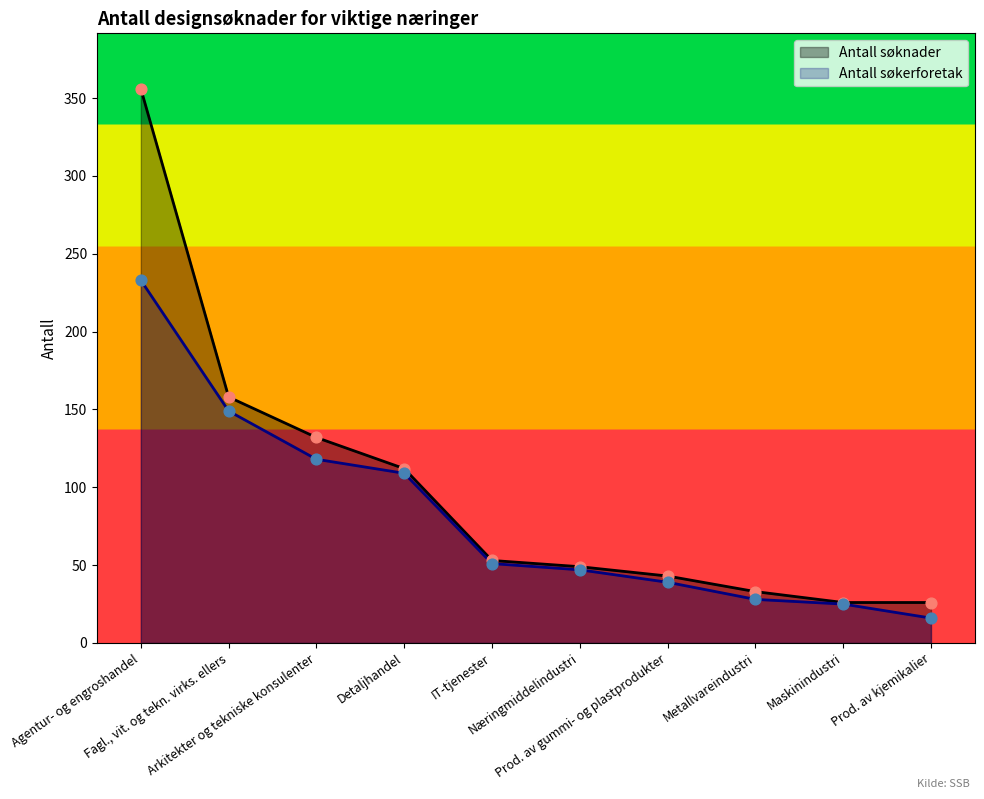

Which series reaches the maximum Y coordinate?

Antall søknader